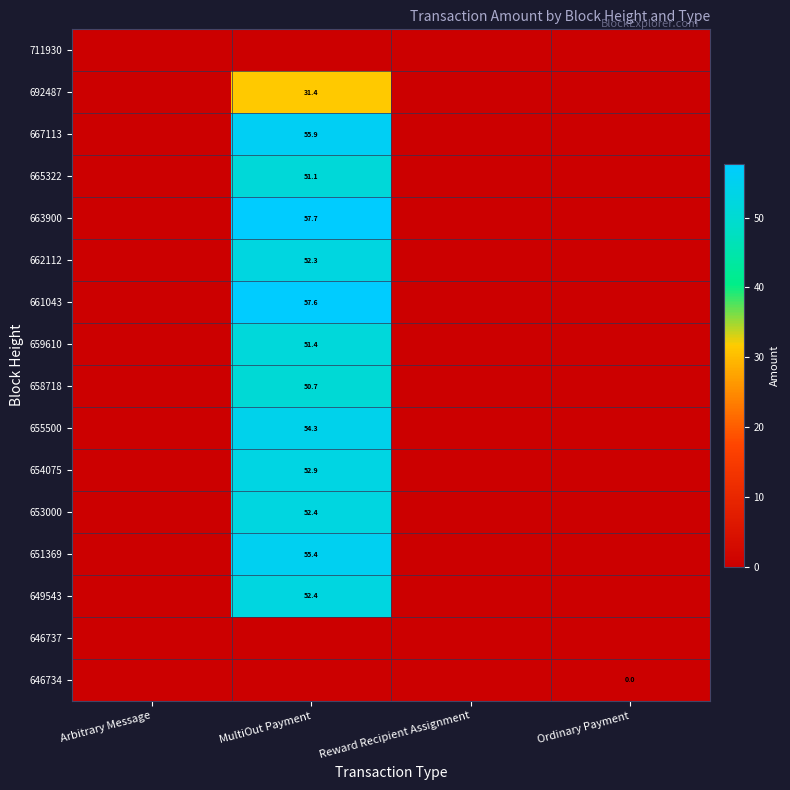

The 662112 series shows 52.3 at MultiOut Payment. True or false?

True